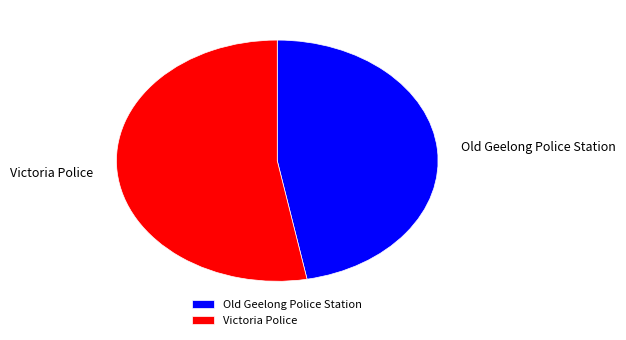

Which category accounts for the majority?

Victoria Police